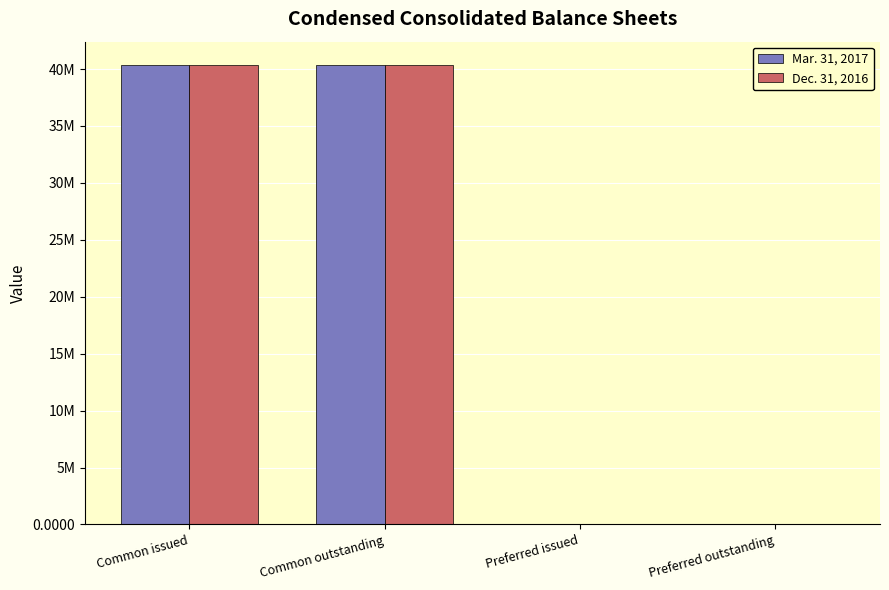

Are the bars grouped side by side (vs. stacked)?

Yes